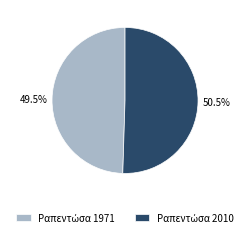

Is there any slice that represents more than half of the pie?

Yes